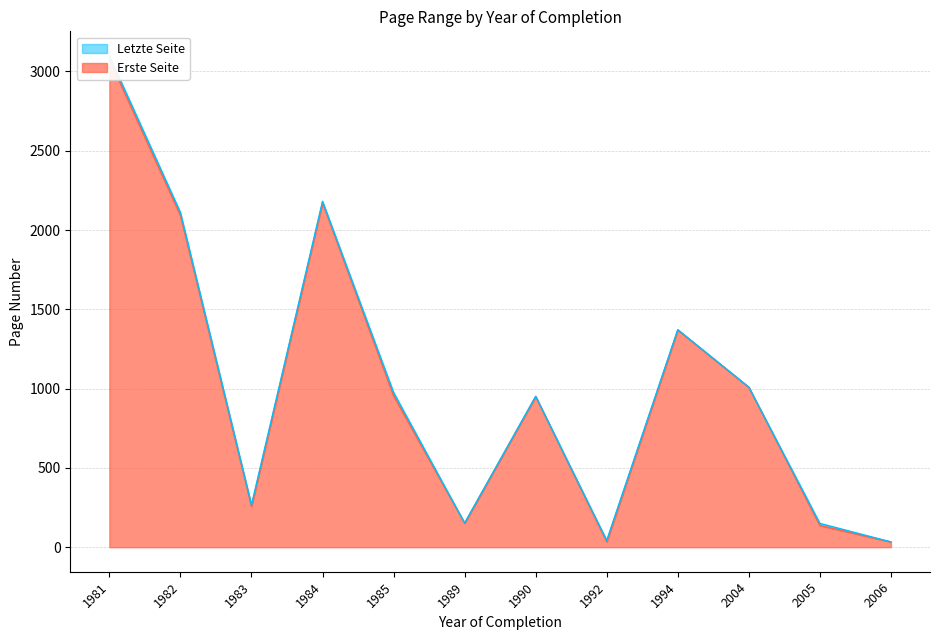

List the labels in order of Letzte Seite value, smallest first.

2006, 1992, 2005, 1989, 1983, 1990, 1985, 2004, 1994, 1982, 1984, 1981